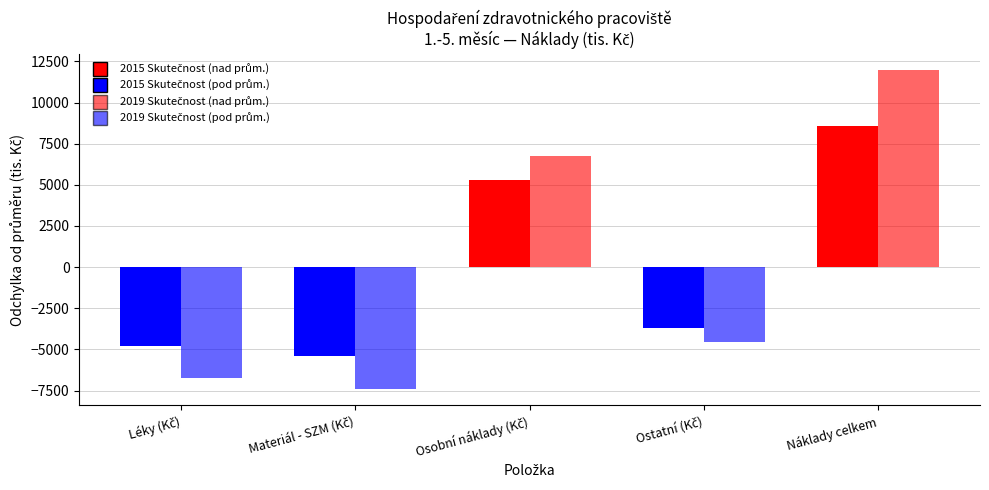

What is the difference between the 2019 Skutečnost values at Materiál - SZM (Kč) and Osobní náklady (Kč)?

14157.7